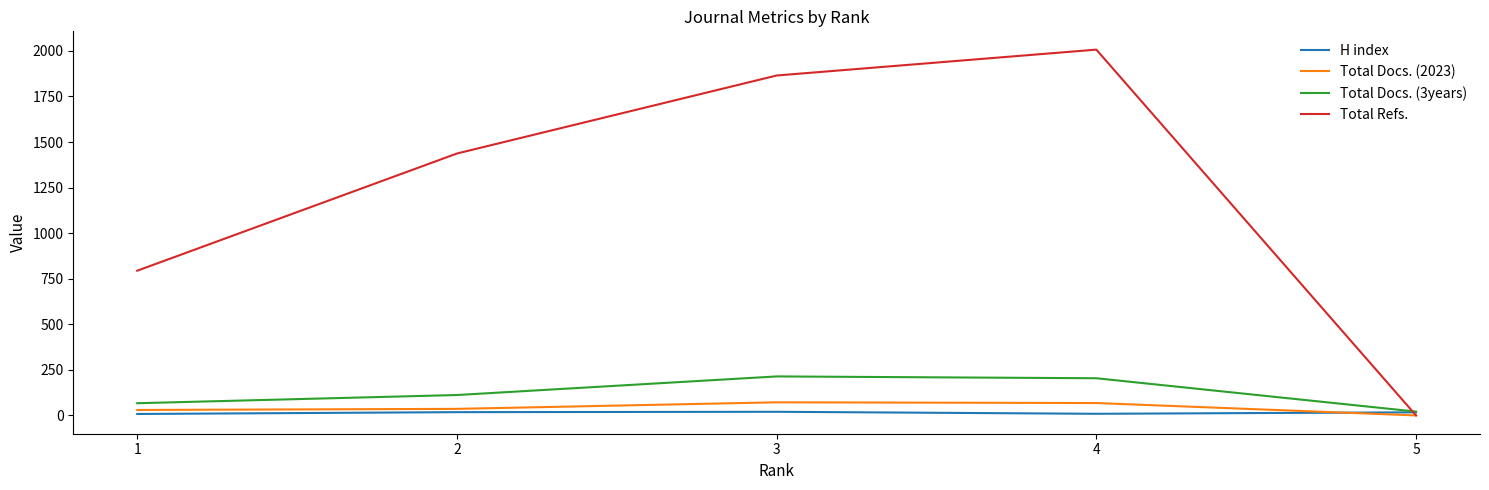

What is the lowest value of the Total Docs. (3years) series?

21